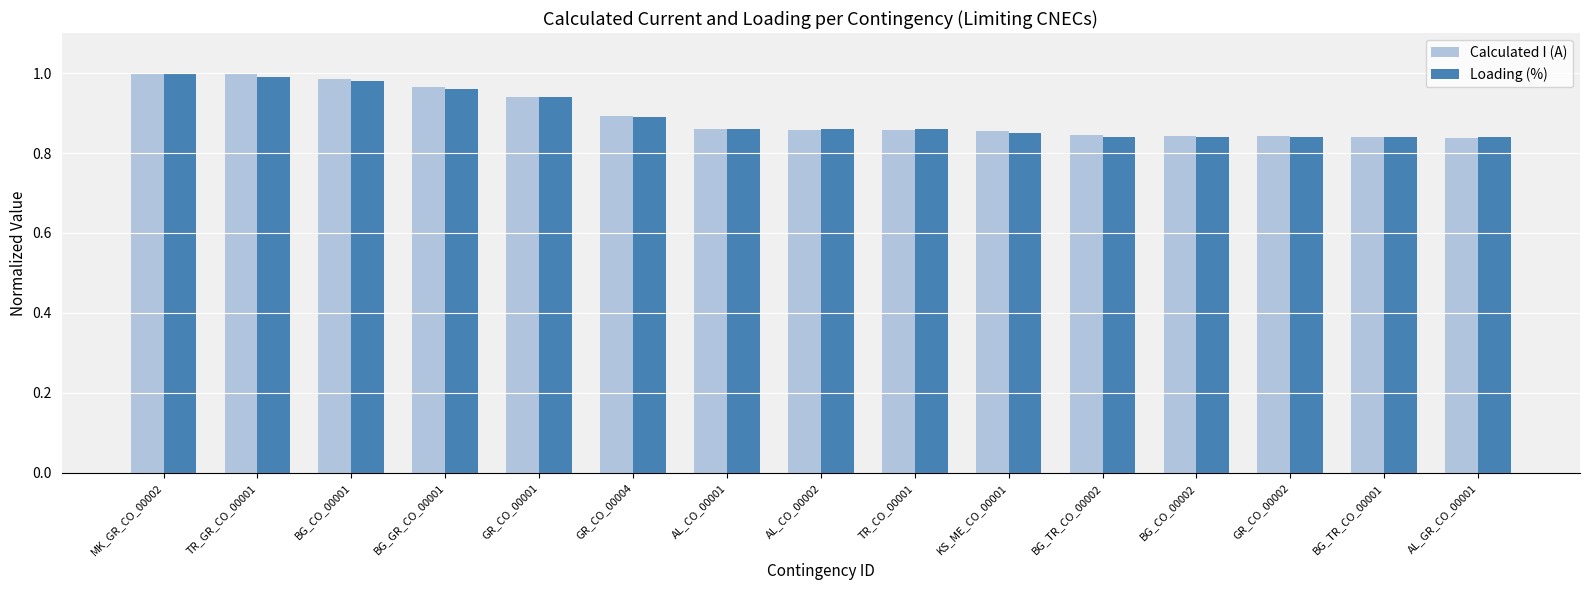

Which series changed the most between BG_GR_CO_00001 and AL_CO_00002?

Calculated I (A)